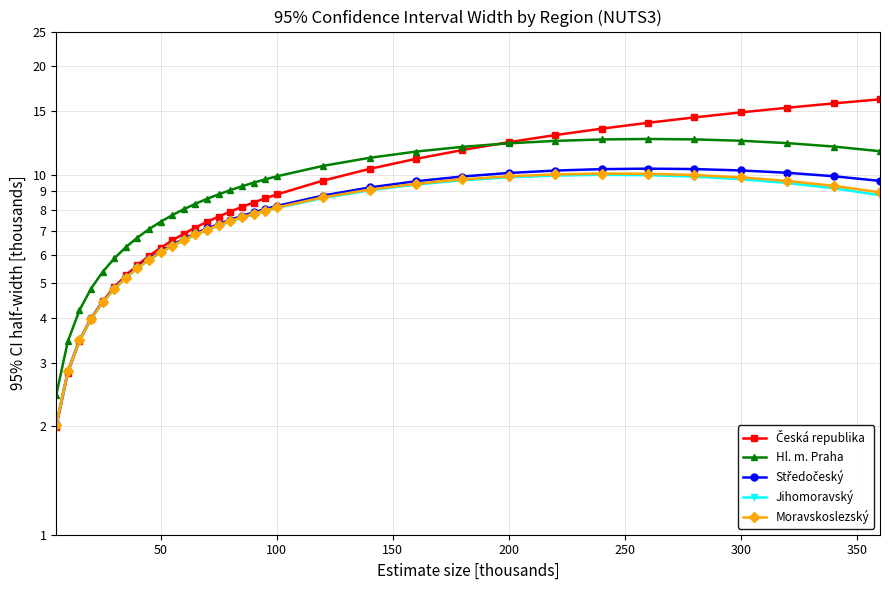

Is this an area chart (filled region under the line)?

No